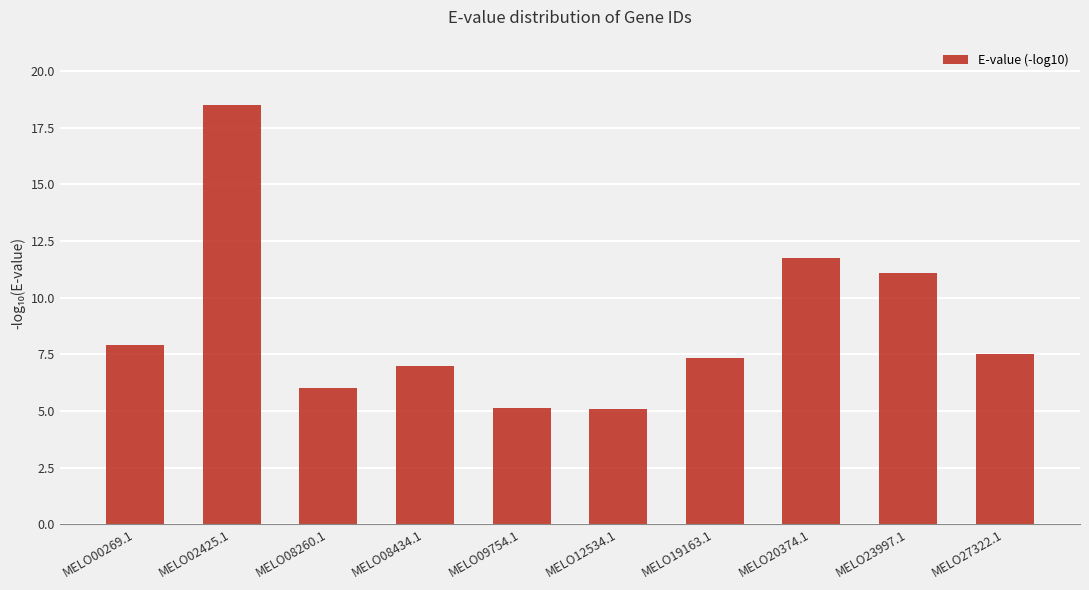

Between MELO12534.1 and MELO27322.1, which is larger?

MELO27322.1